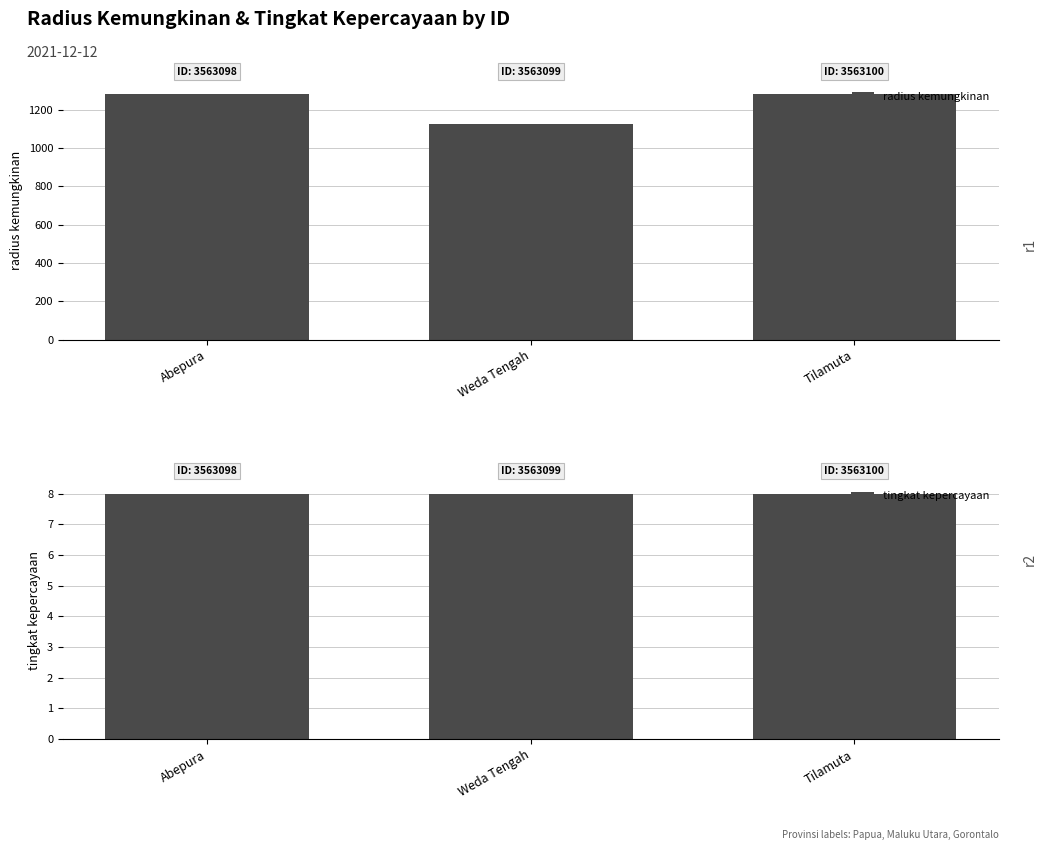

Which series changed the most between Abepura and Tilamuta?

radius kemungkinan